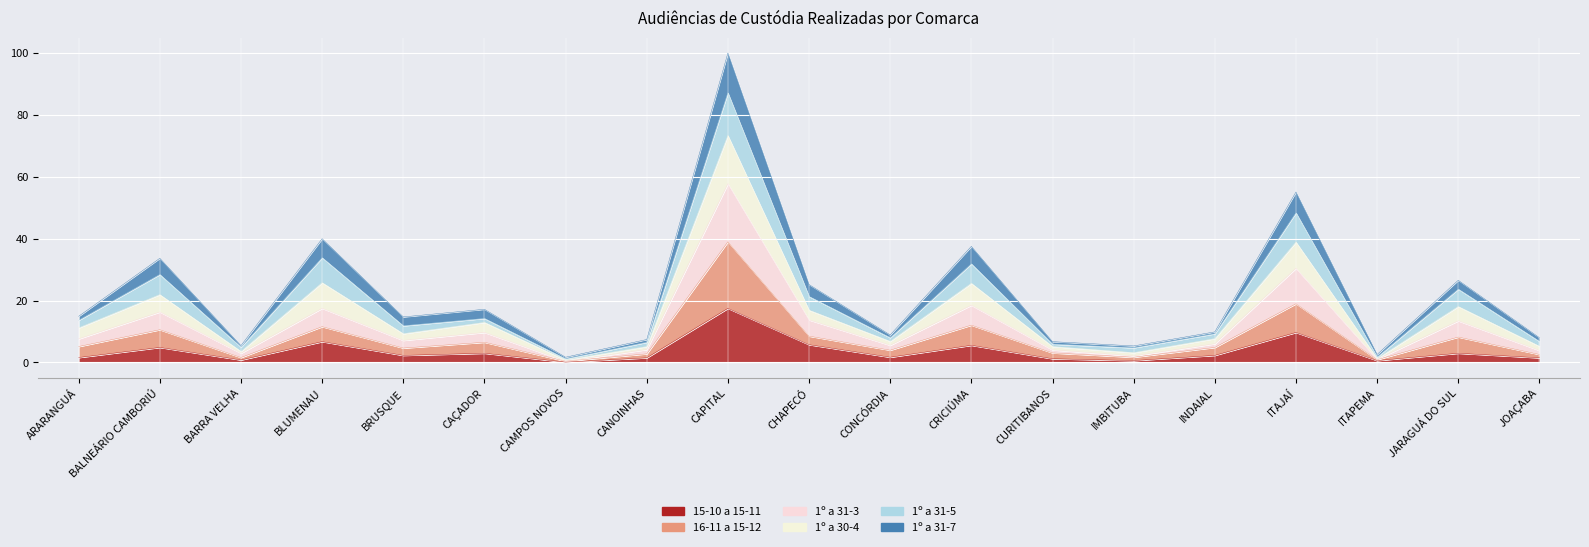

Which category has the lowest value in the 15-10 a 15-11 series?

CAMPOS NOVOS